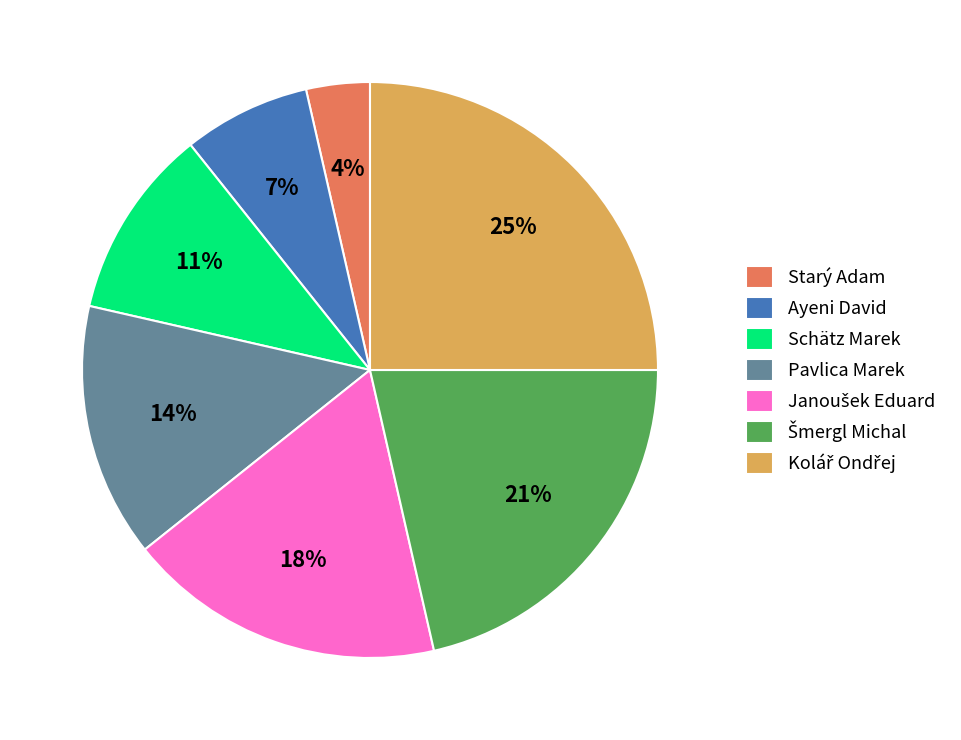

Is it true that Starý Adam is 10% of the pie?

False